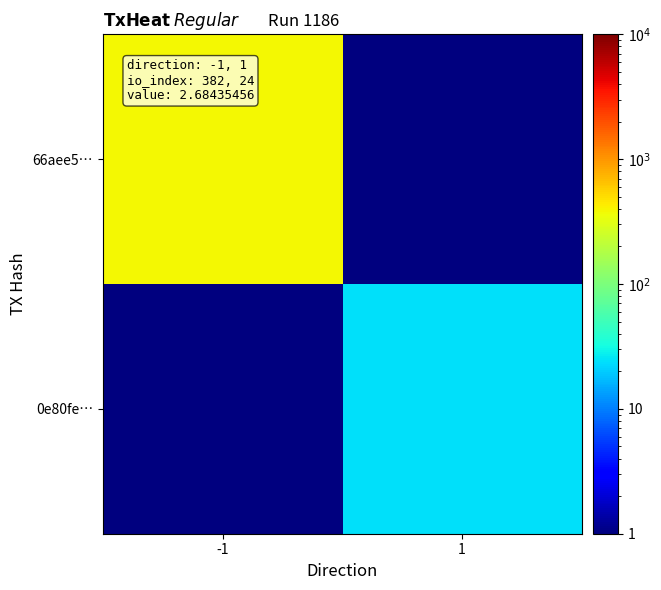

What is the smallest value displayed?

0.5